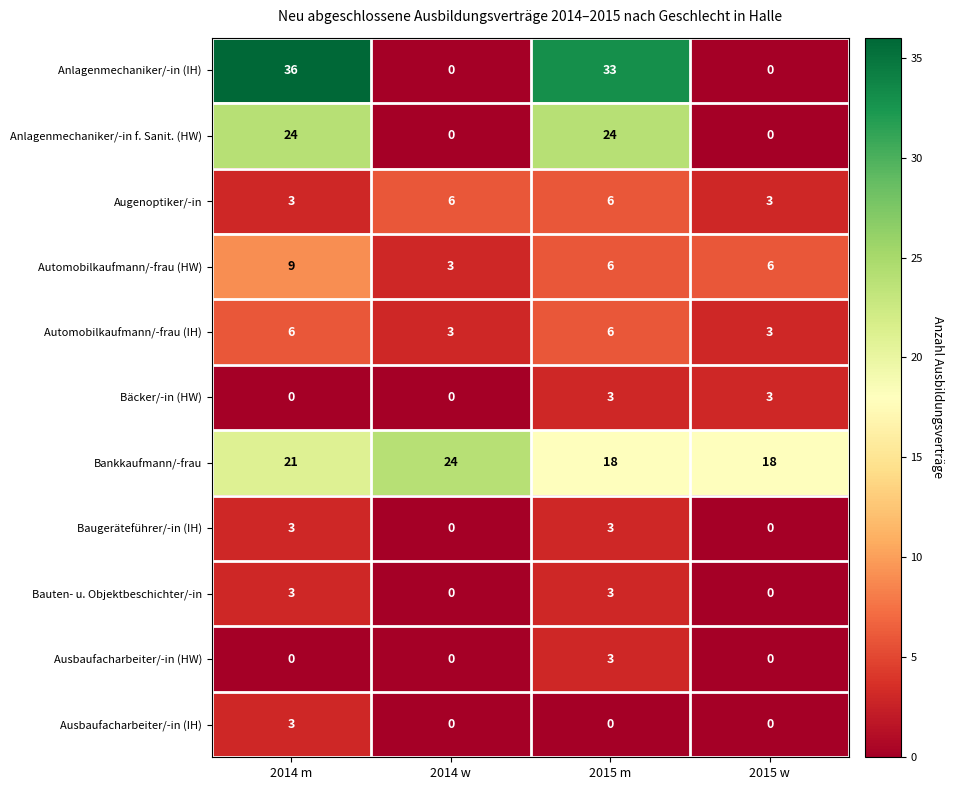

At which category is the sum across all series the highest?

2014 m